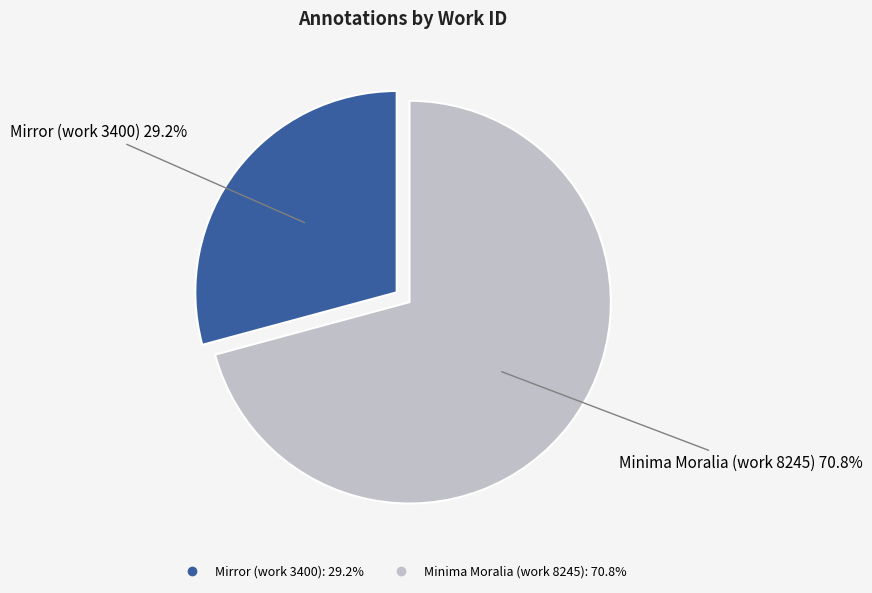

Is it true that Minima Moralia (work 8245) is 83% of the pie?

False